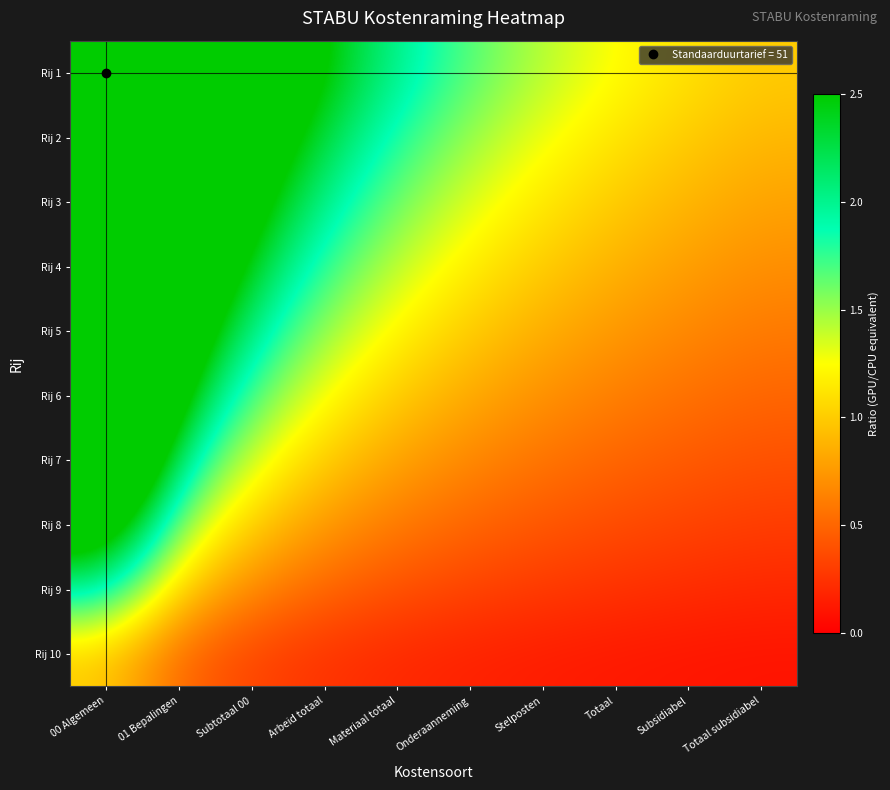

What is the greatest value displayed?

51.0